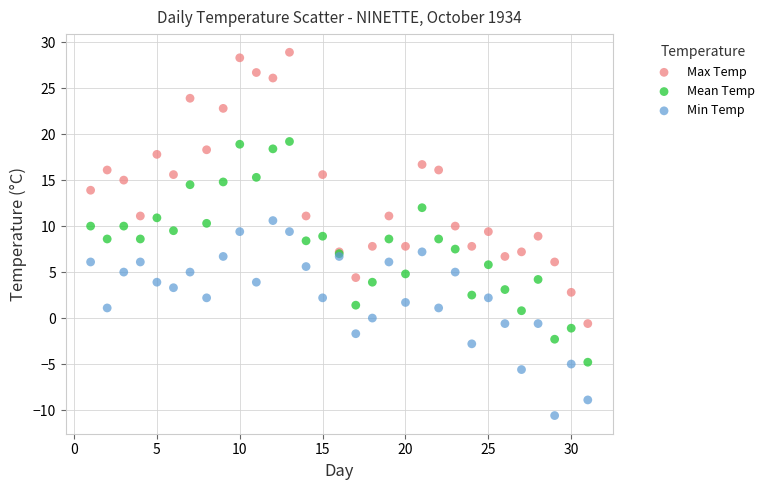

Which series contains the lowest Y value?

Min Temp